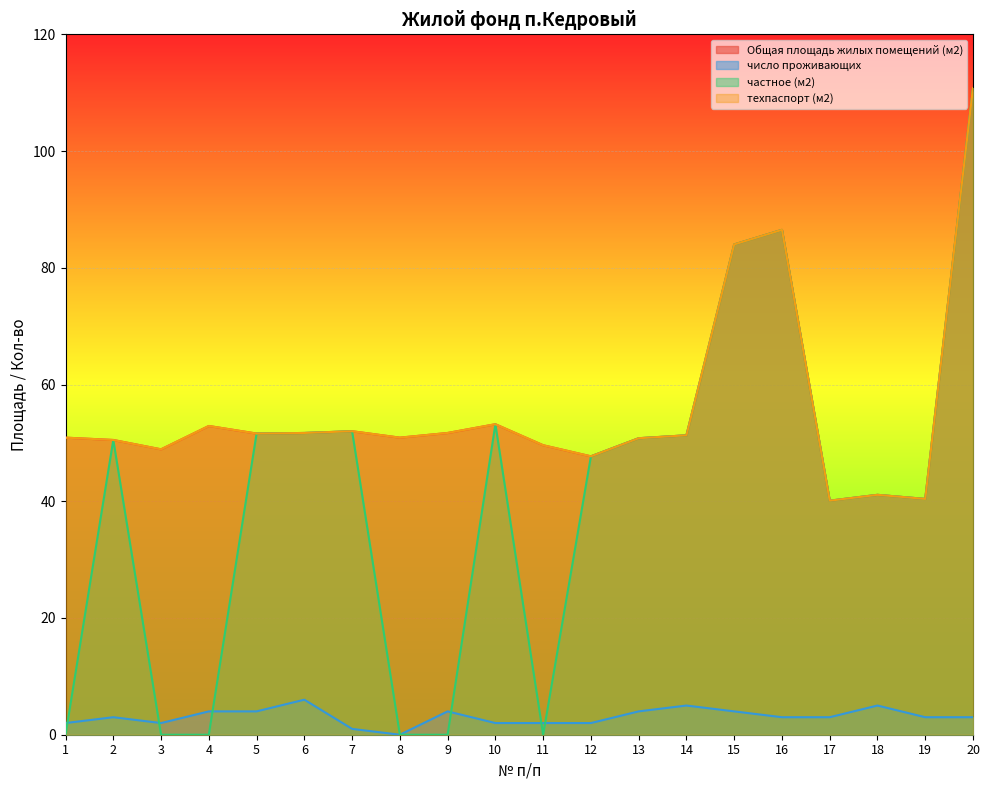

How many interior local peaks does the частное (м2) series have?

5